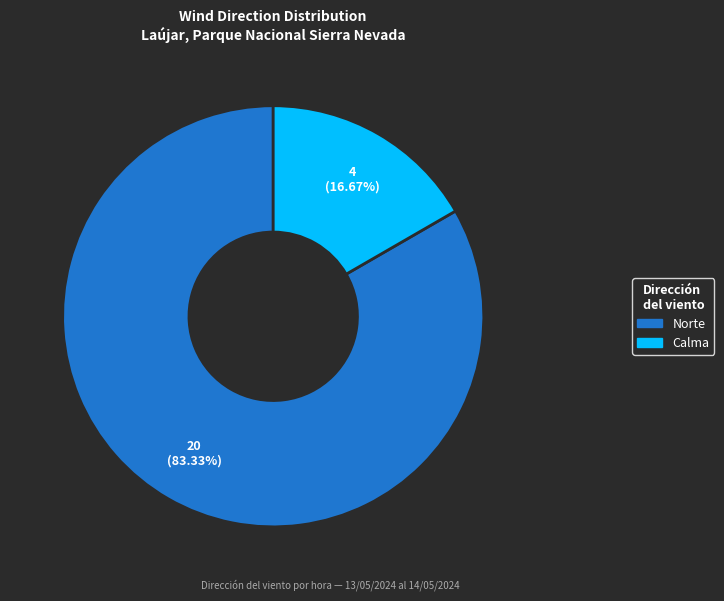

How many segments does this pie chart have?

2